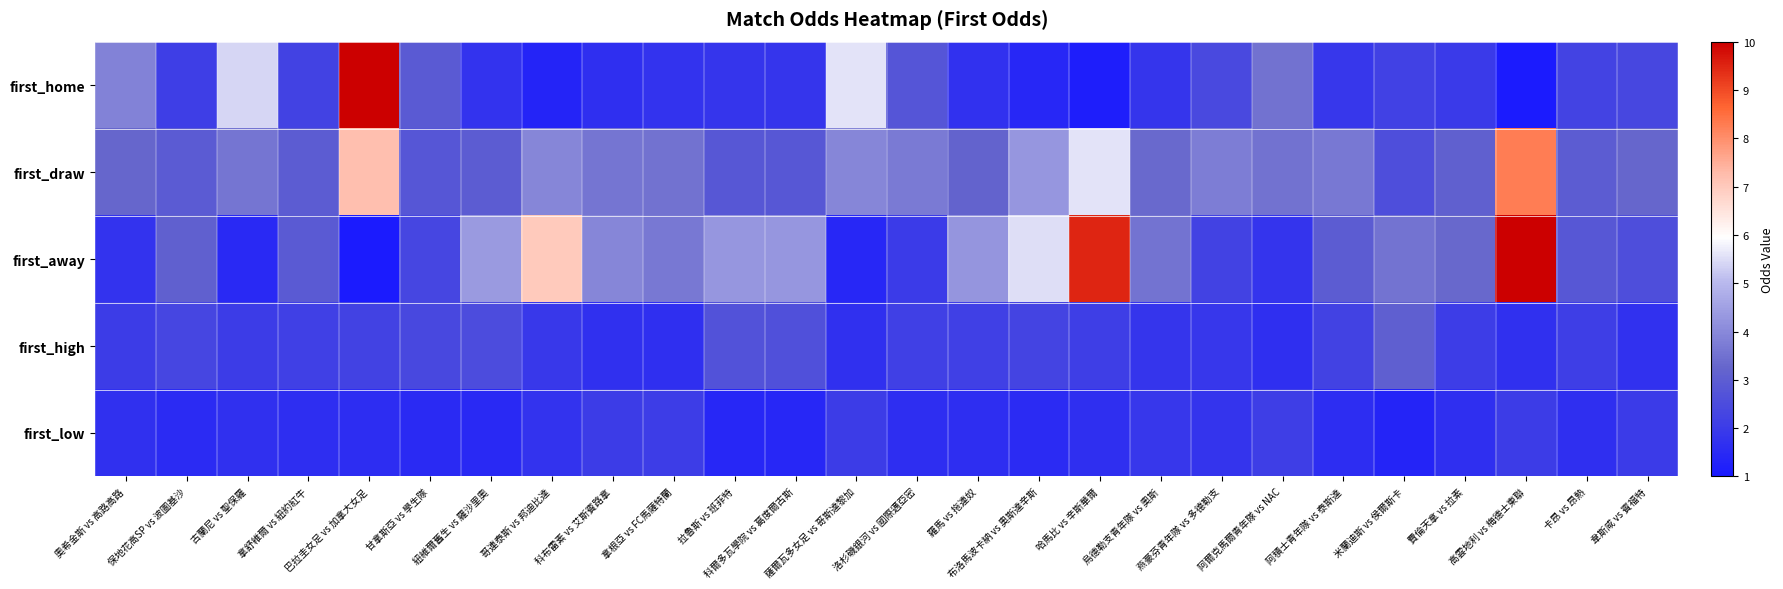

What is the total value across all series at 韋斯咸 vs 賓福特?

11.9